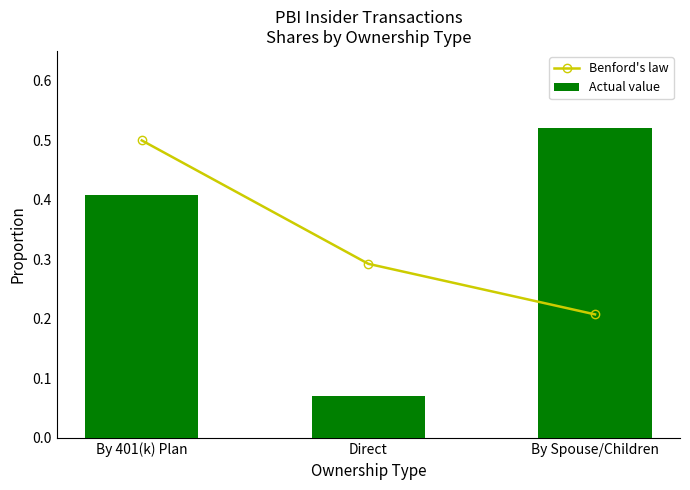

What is the difference between the Actual value values at By Spouse/Children and By 401(k) Plan?

0.1